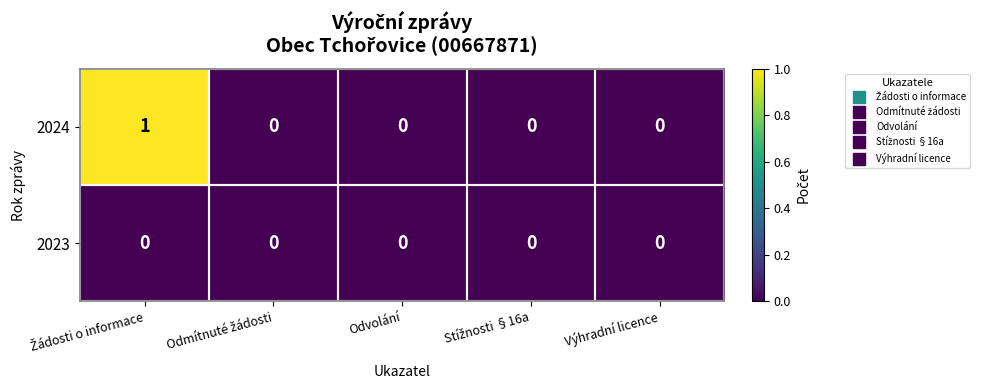

How many data points does each series have?

5